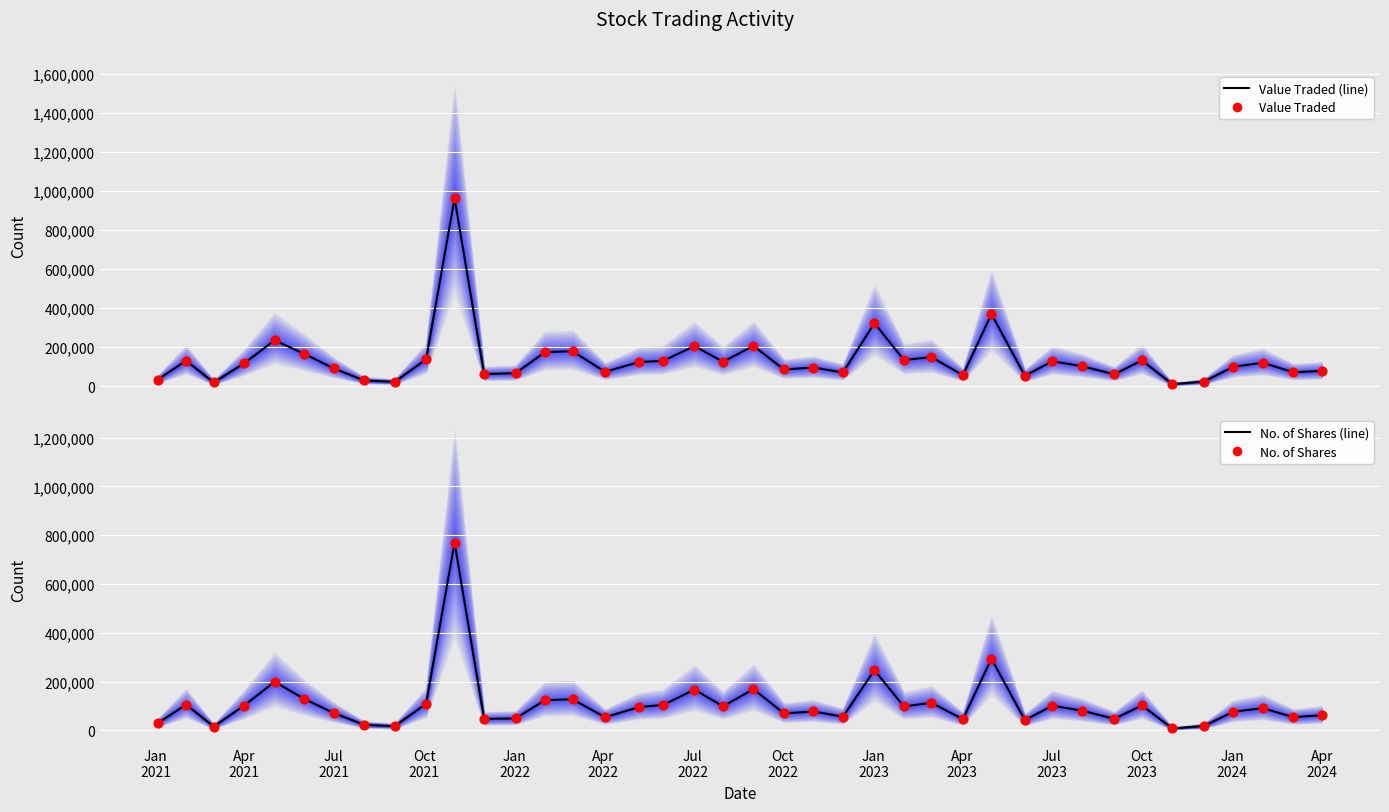

Which series reaches the minimum Y coordinate?

No. of Shares (line)